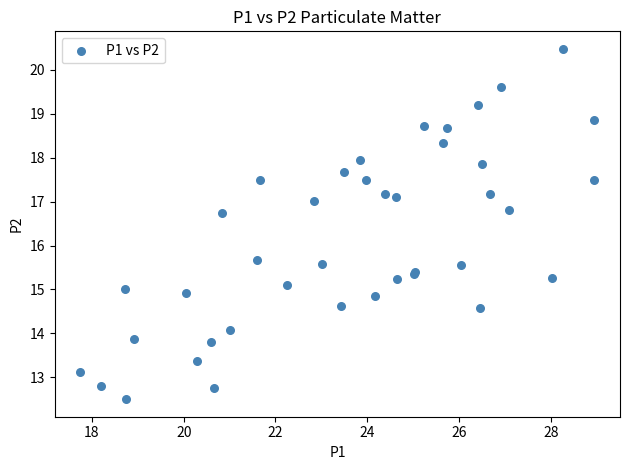

What Y value in the scatter plot is closest to 16?

15.7